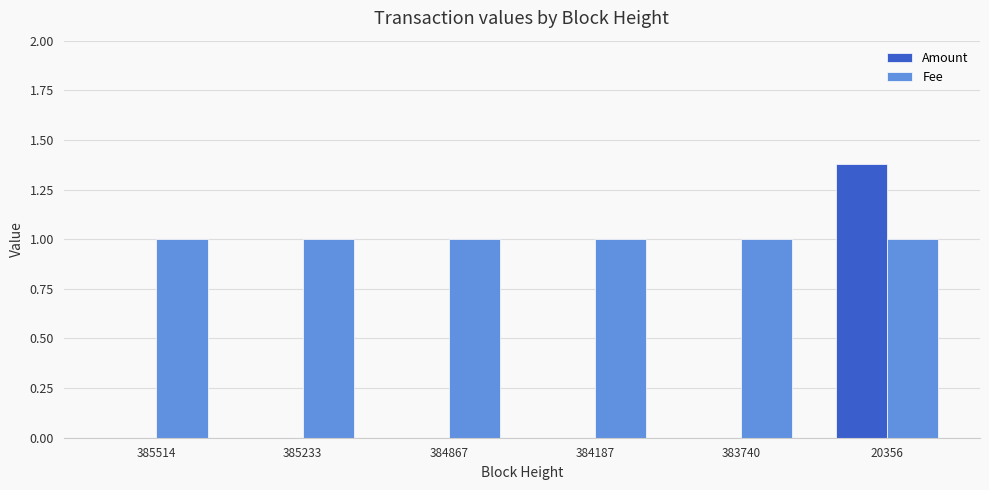

Reading left to right, list all the values displayed in this chart.

Amount: 385514=0.0	385233=0.0	384867=0.0	384187=0.0	383740=0.0	20356=1.4
Fee: 385514=1.0	385233=1.0	384867=1.0	384187=1.0	383740=1.0	20356=1.0